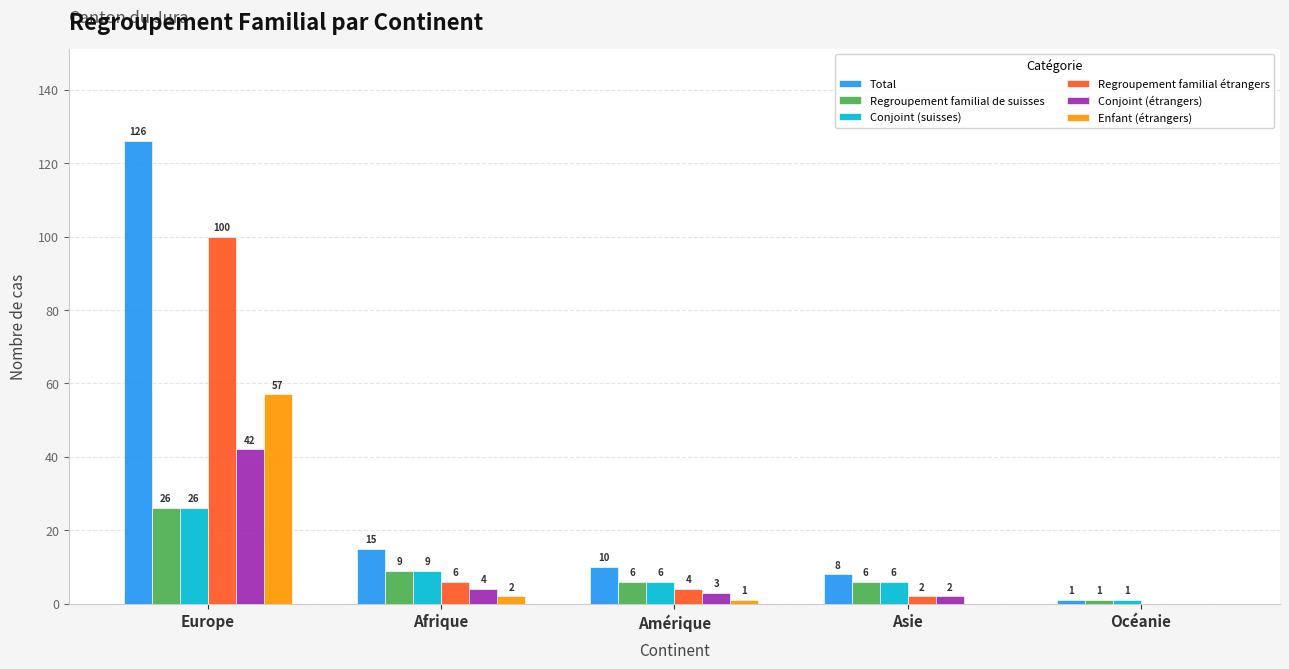

At which category is the sum across all series the highest?

Europe